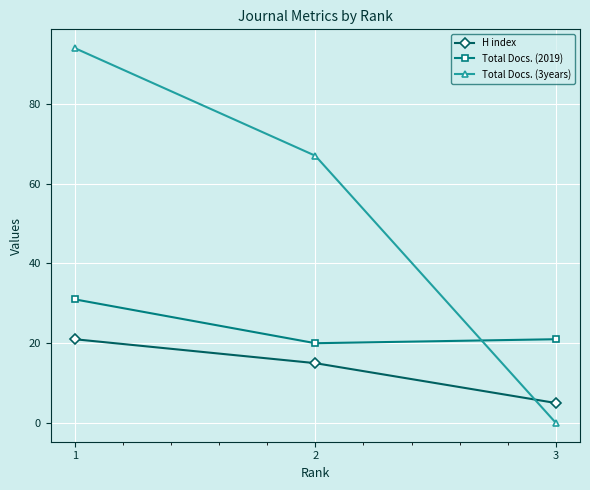

Which category has the highest value in the Total Docs. (3years) series?

1